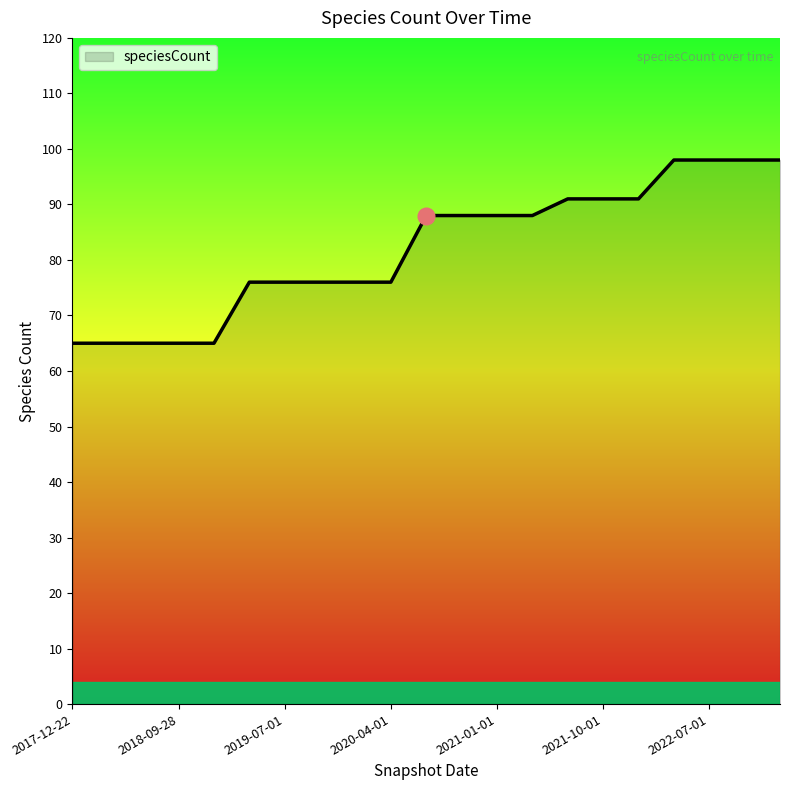

What is the difference between the maximum and minimum values?

33